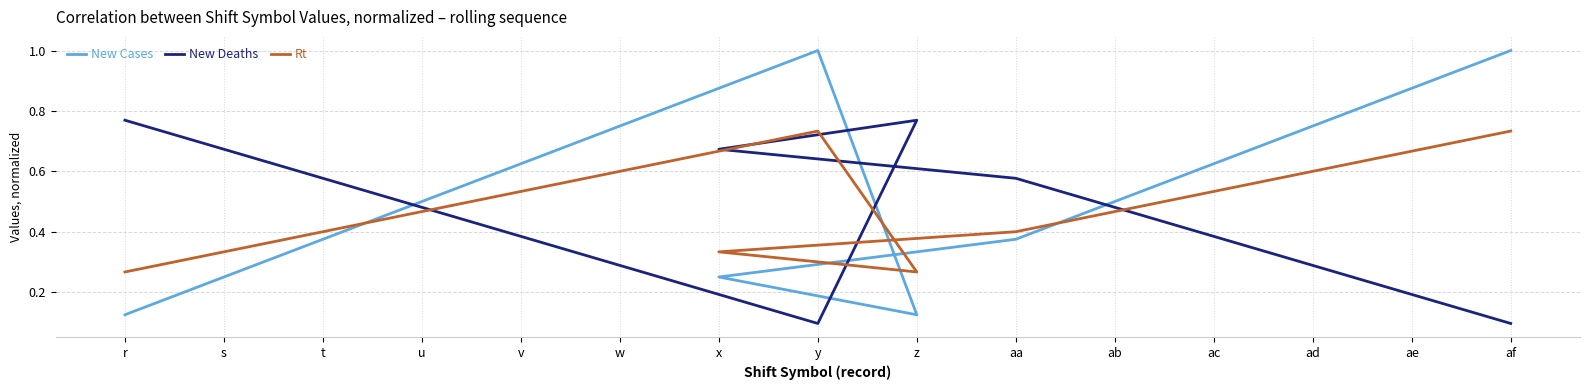

At how many categories does at least one series exceed 0?

16